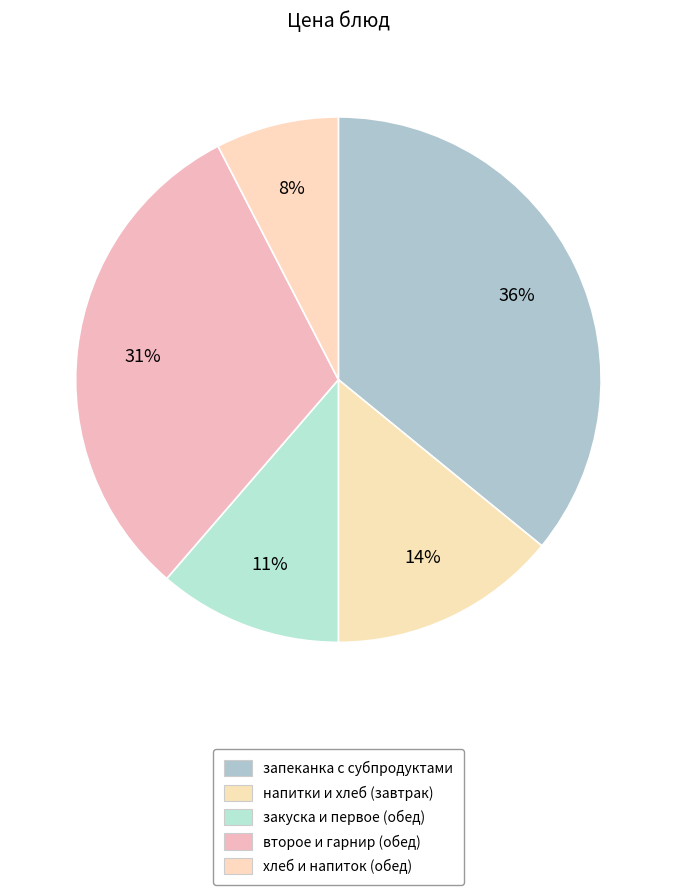

What percentage is the запеканка с субпродуктами slice, to the nearest percent?

36%